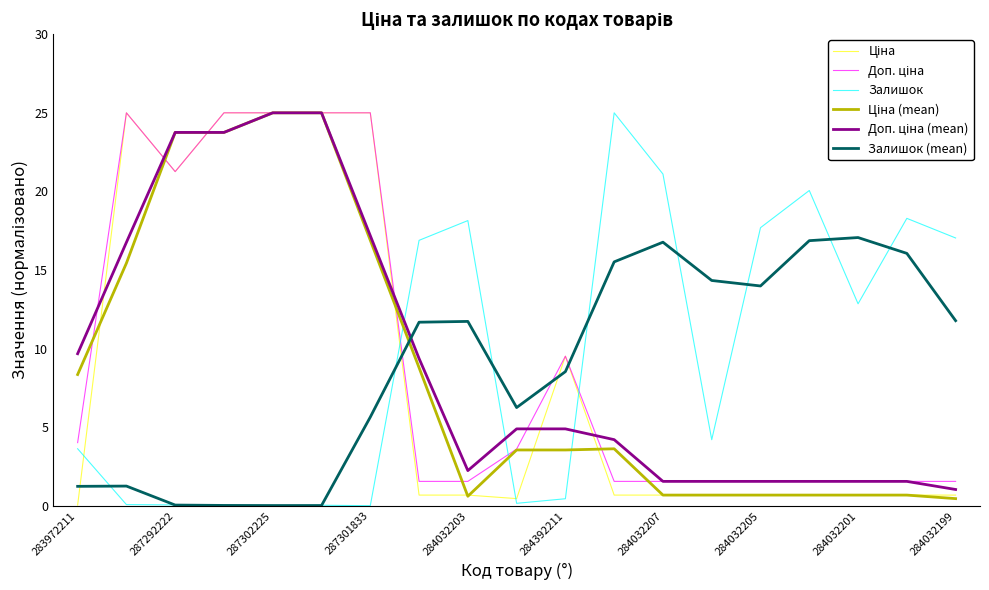

Does the chart have visible grid lines?

No